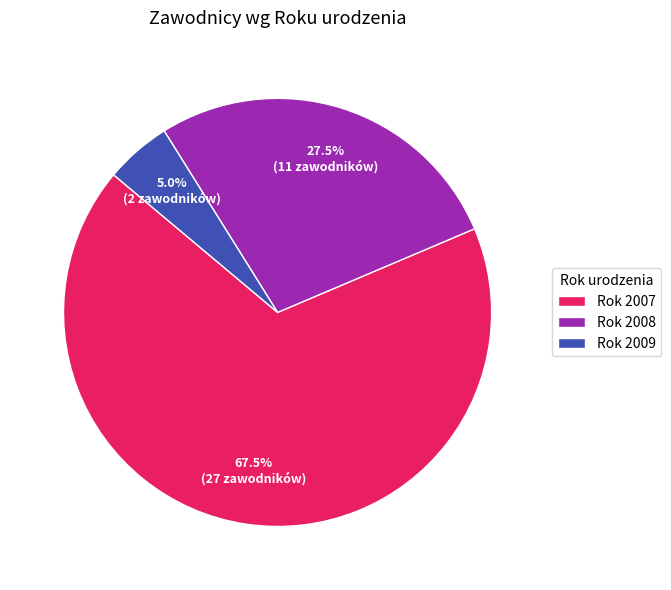

Which category has the smallest portion of the pie?

Rok 2009